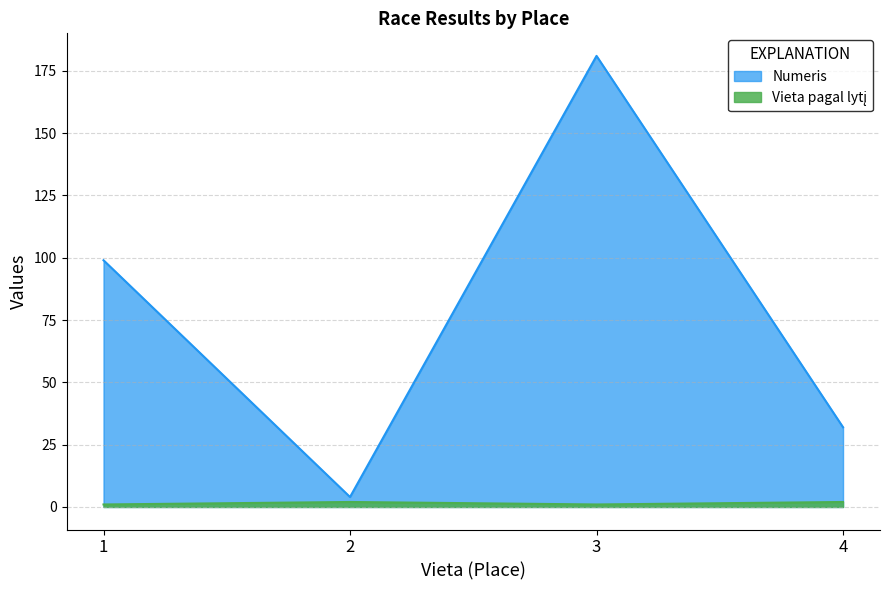

Rank the categories by Vieta pagal lytį value from lowest to highest.

1, 3, 2, 4